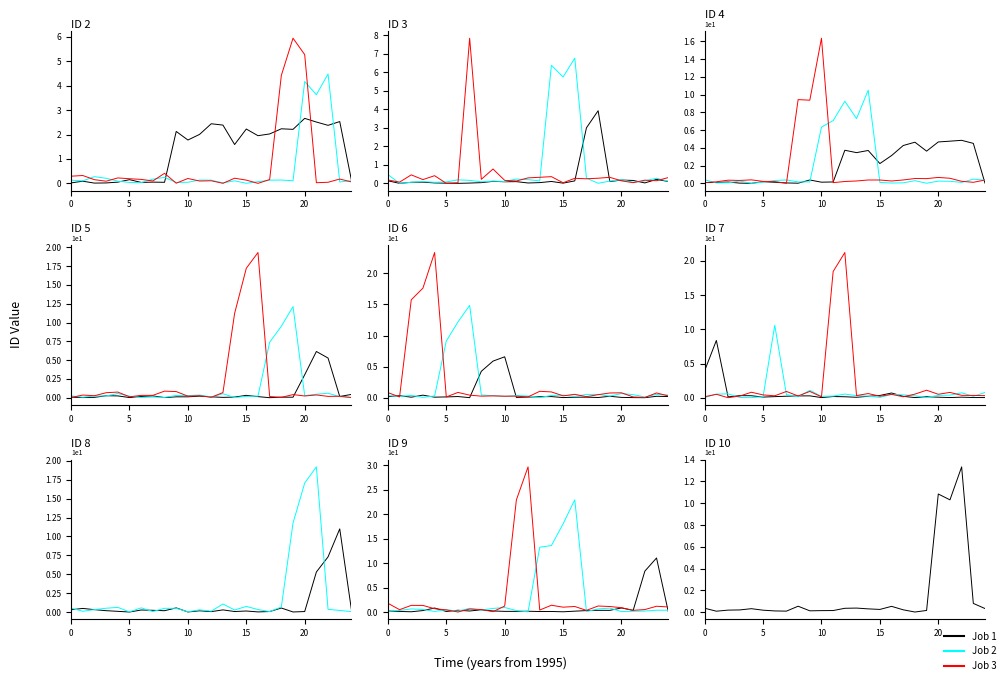

What is the difference between the maximum and minimum values in the Job 3 series?

29.6